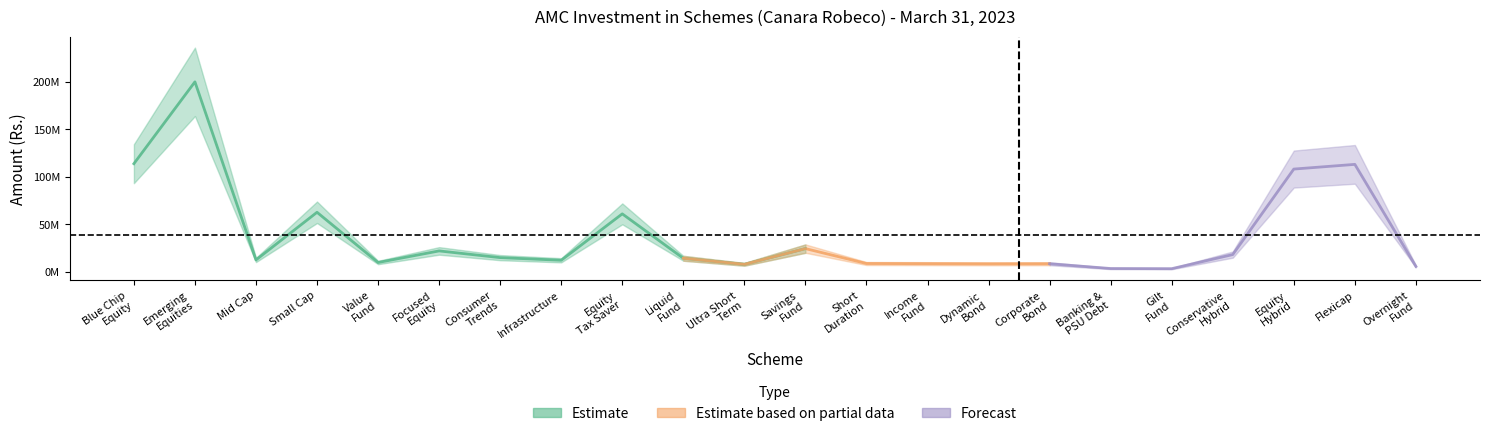

What are all the series names shown in the legend?

Estimate, Estimate based on partial data, Forecast